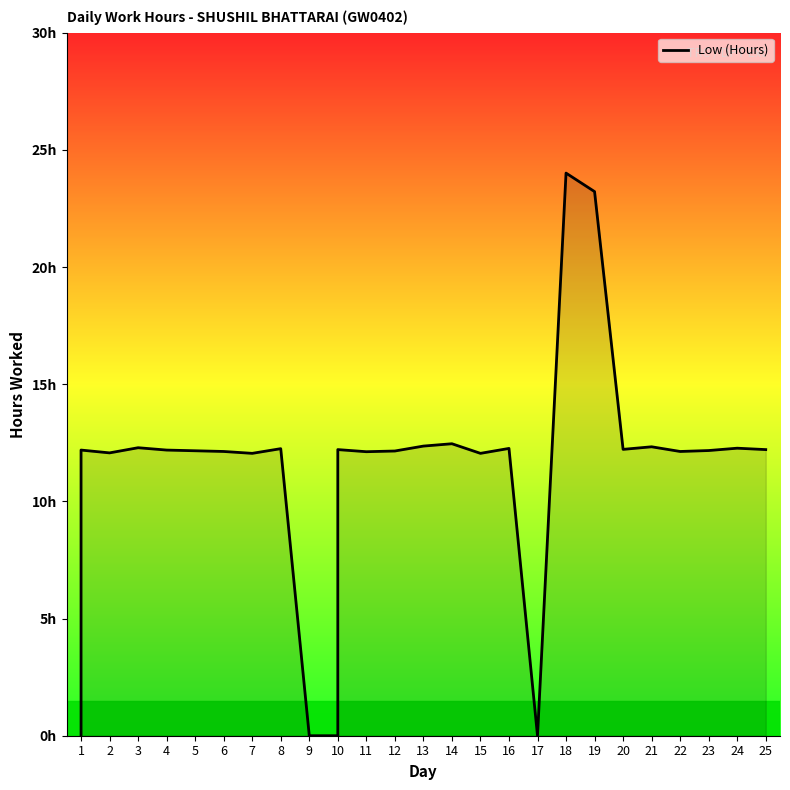

How many distinct data groups are displayed?

1